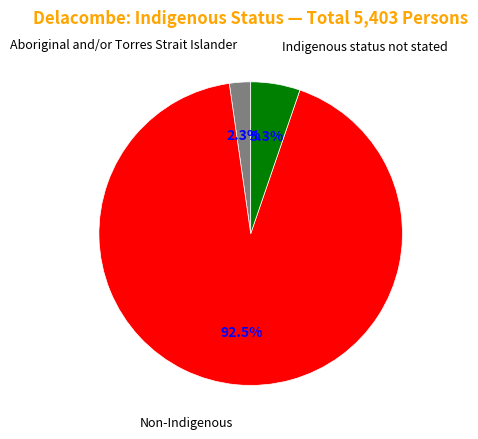

Is there any slice that represents more than half of the pie?

Yes